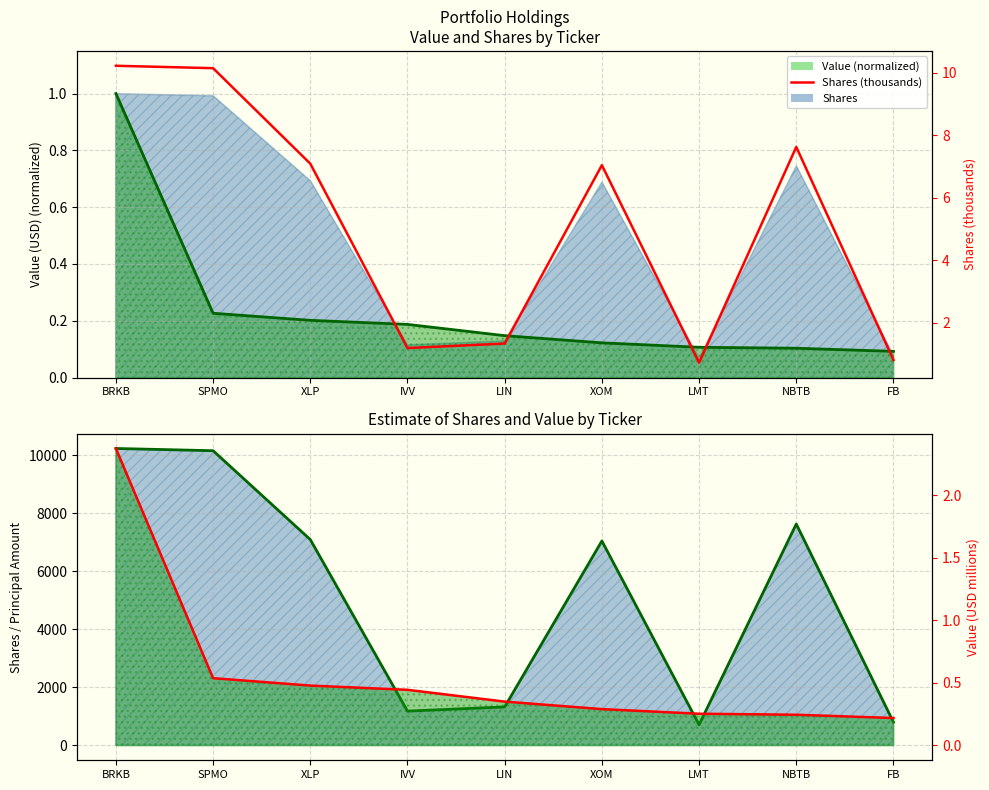

In Shares, how many points are higher than both neighbors (excluding endpoints)?

2